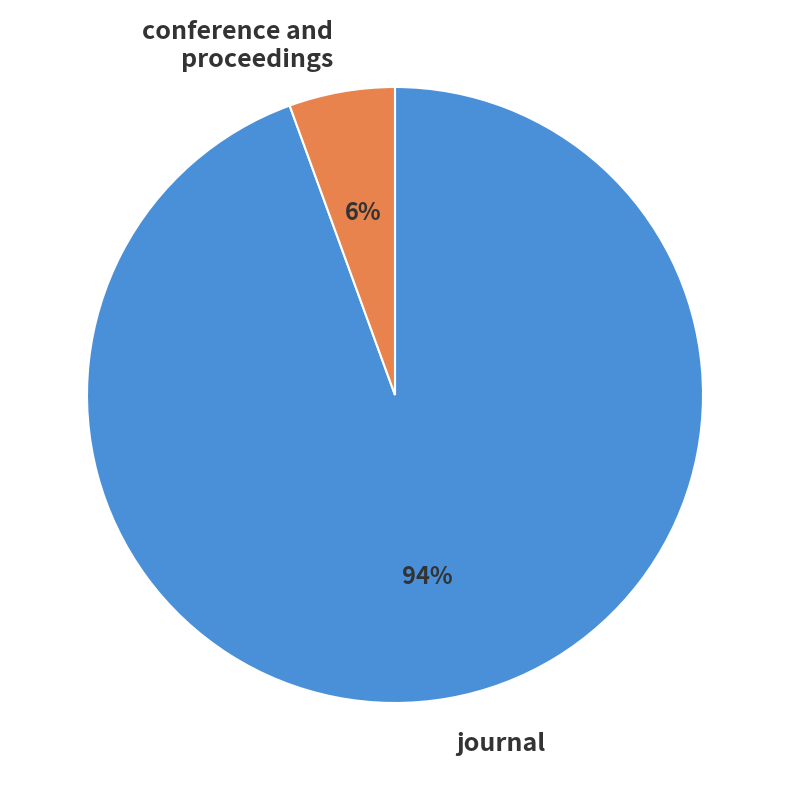

True or false: journal accounts for 94% of the total.

True